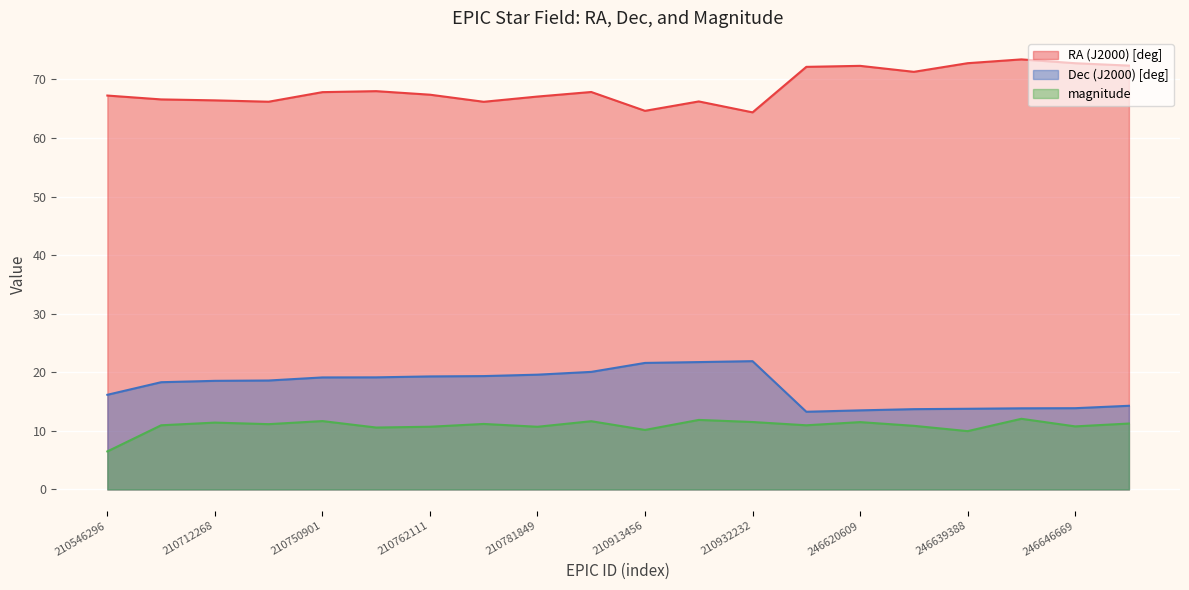

True or false: Dec (J2000) [deg] and magnitude intersect in this chart.

False